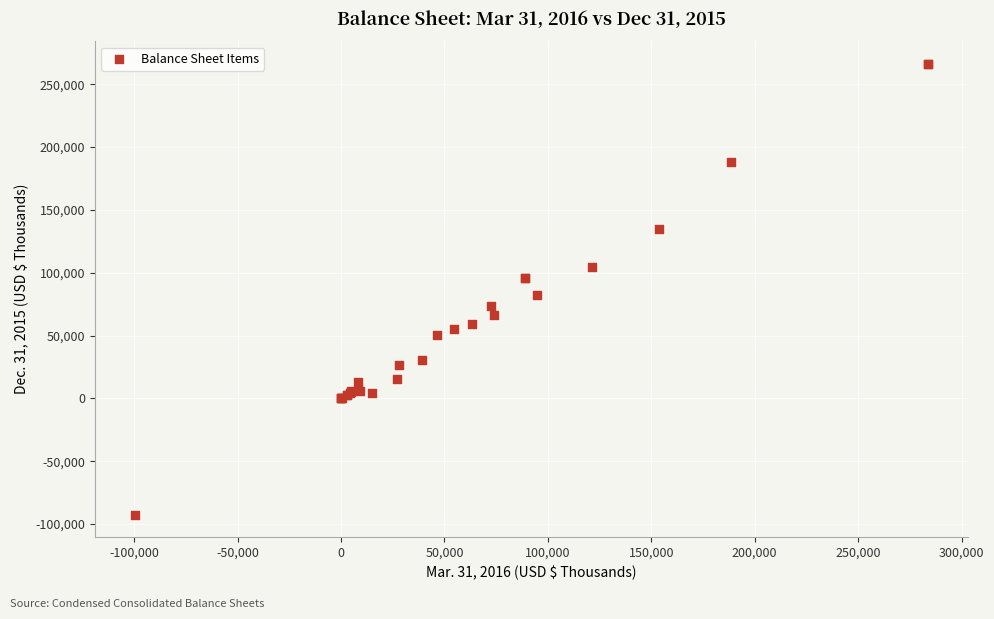

What Y value in the scatter plot is closest to 86832?

82112